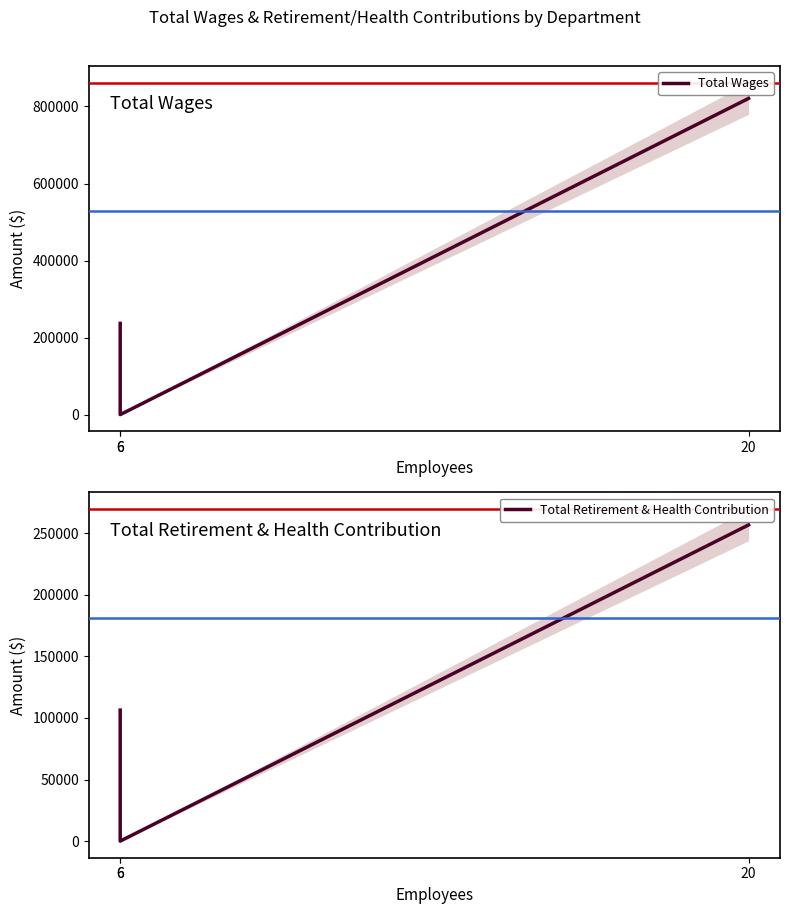

What is the maximum value for Total Retirement & Health Contribution?

256582